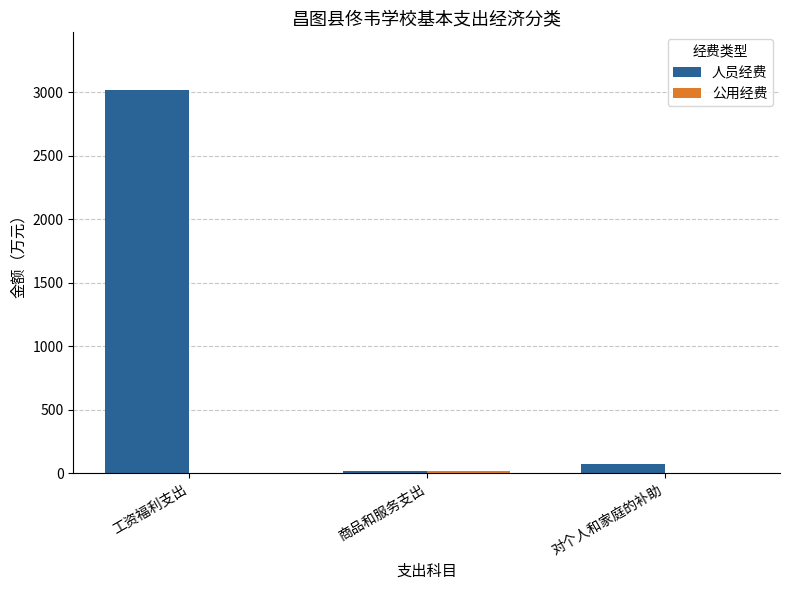

The 人员经费 series shows 3018.4 at 工资福利支出. True or false?

True